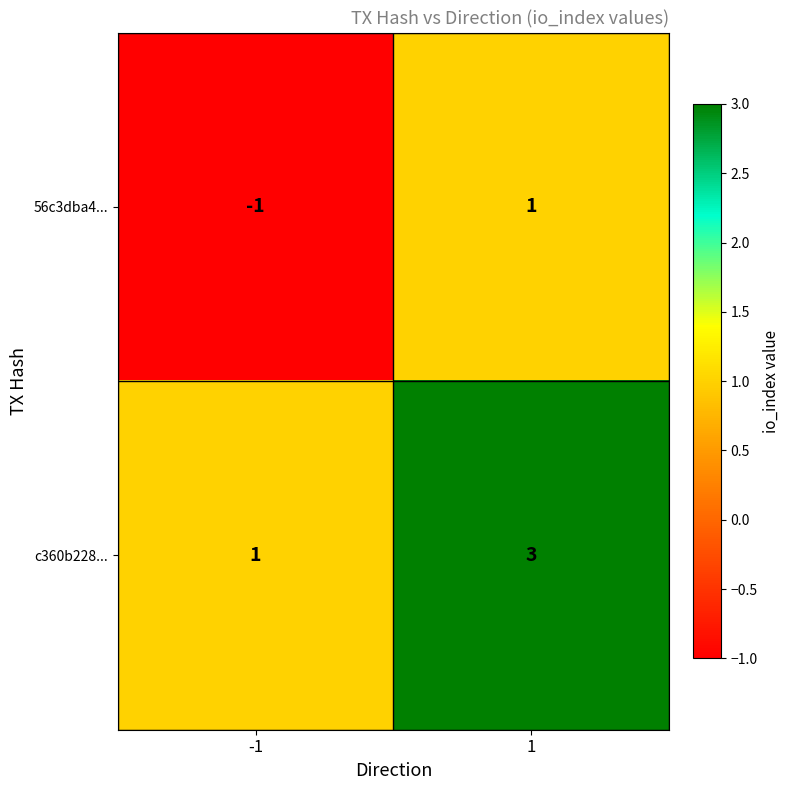

True or false: c360b228... has a value of 1 at -1.

True